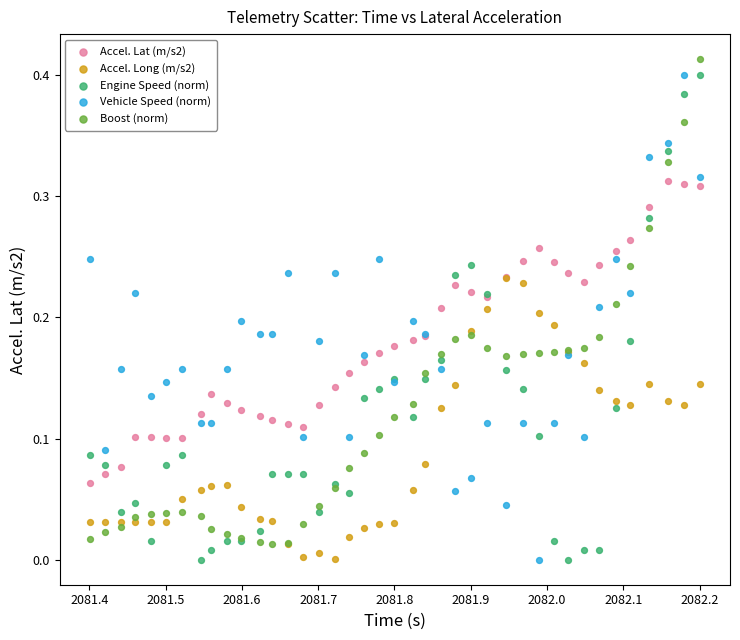

What are all the series names shown in the legend?

Accel. Lat (m/s2), Accel. Long (m/s2), Engine Speed (norm), Vehicle Speed (norm), Boost (norm)